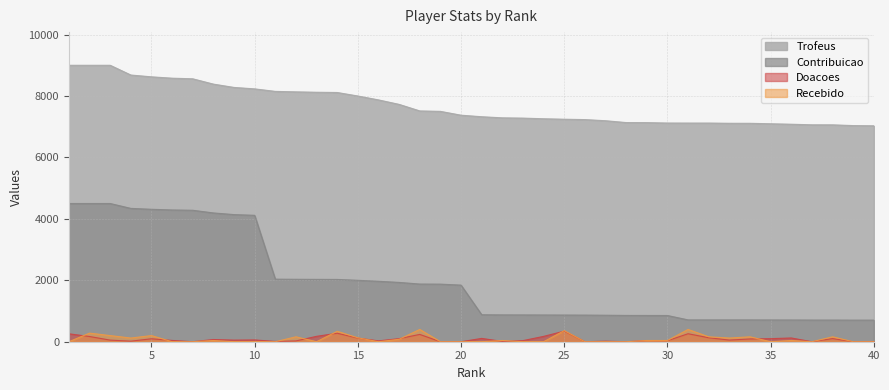

The value of Trofeus at 1 is 13597. True or false?

False